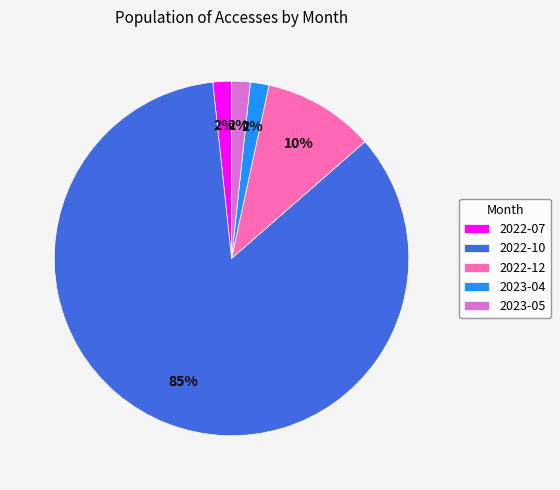

How many slices are in this pie chart?

5